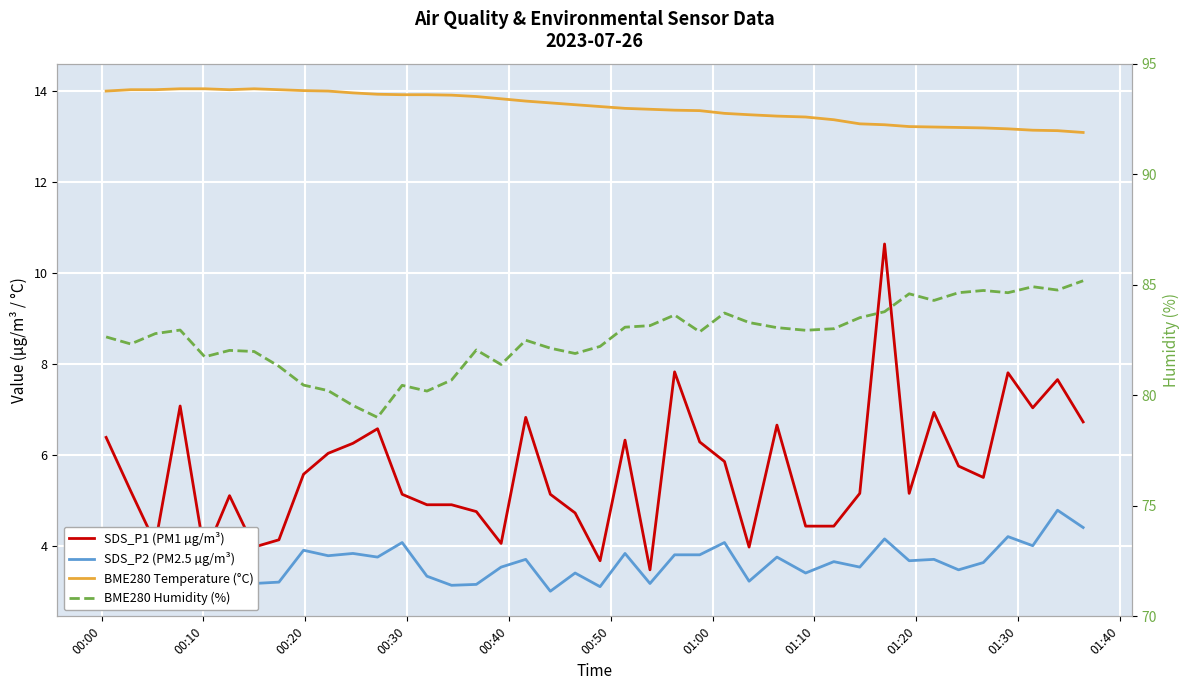

In SDS_P1 (PM1 µg/m³), how many points are higher than both neighbors (excluding endpoints)?

11